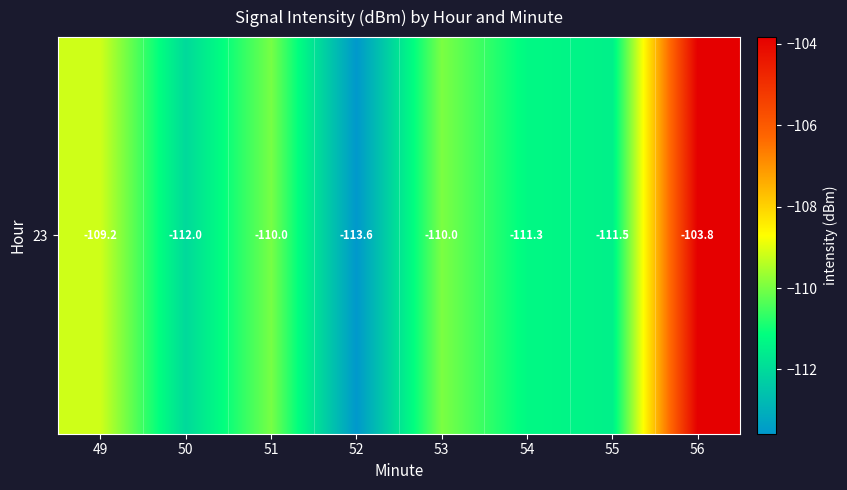

Rank the categories by value from lowest to highest.

52, 50, 55, 54, 51, 53, 49, 56